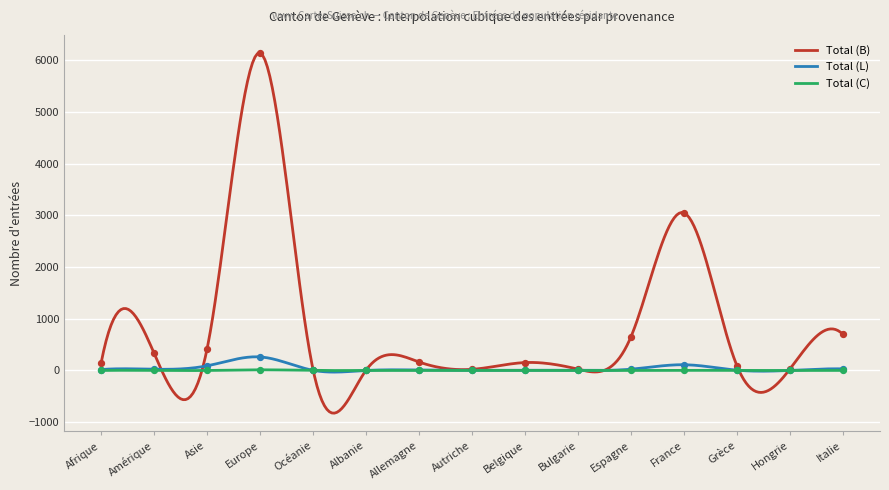

At how many categories does at least one series exceed 179?

6